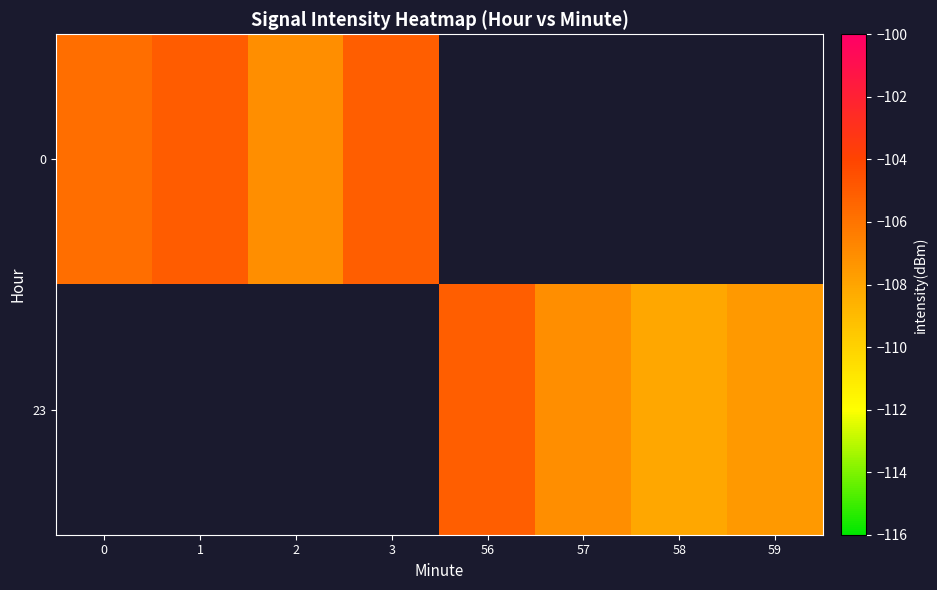

At which category does the chart reach its peak across all series?

1